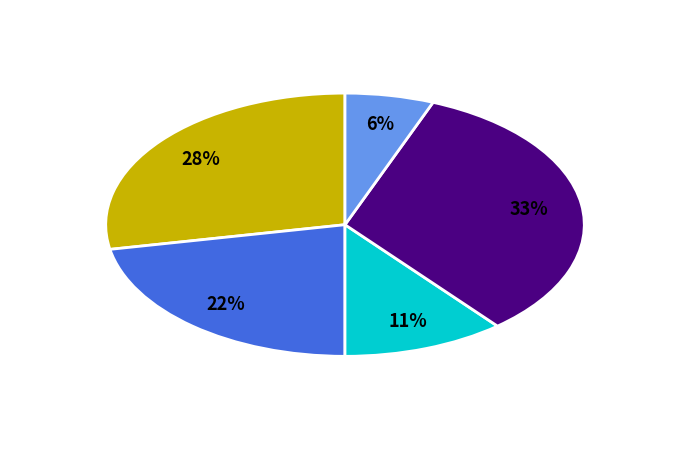

To the nearest percent, what is the difference between the largest and smallest slice percentages?

27%